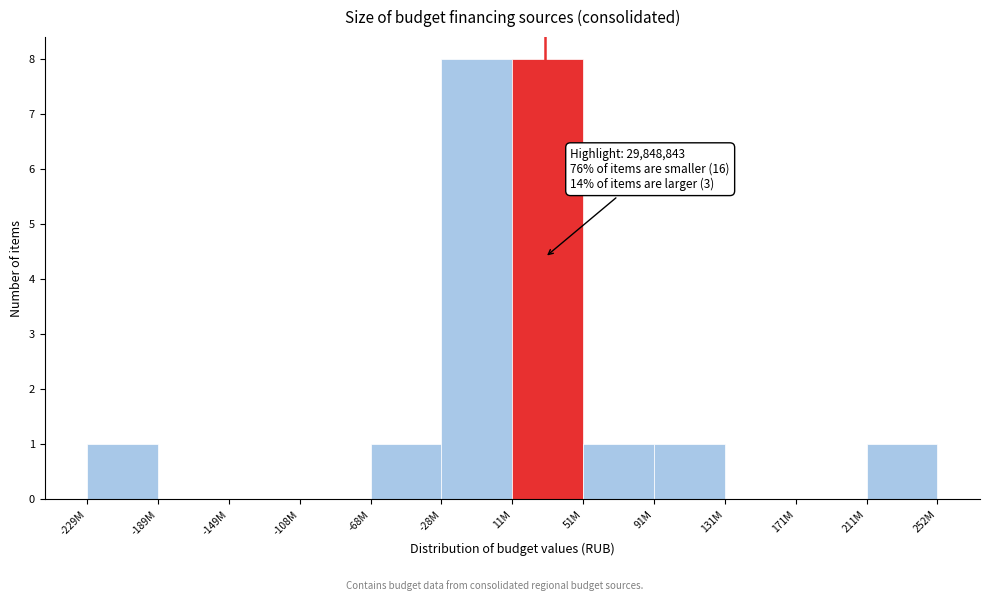

Reading left to right, list all the values displayed in this chart.

-229M=1	-189M=0	-149M=0	-108M=0	-68M=1	-28M=8	11M=8	51M=1	91M=1	131M=0	171M=0	211M=1